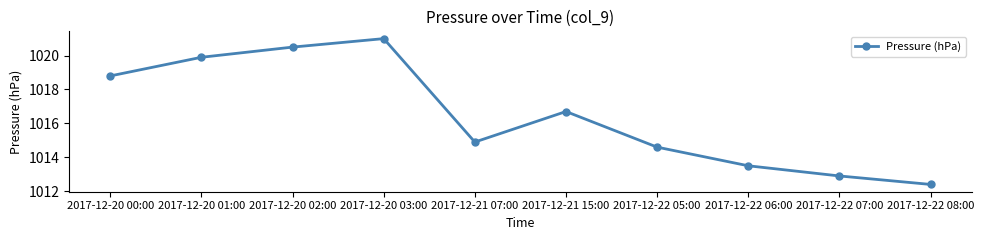

How many points are higher than both their immediate neighbors (excluding endpoints)?

2